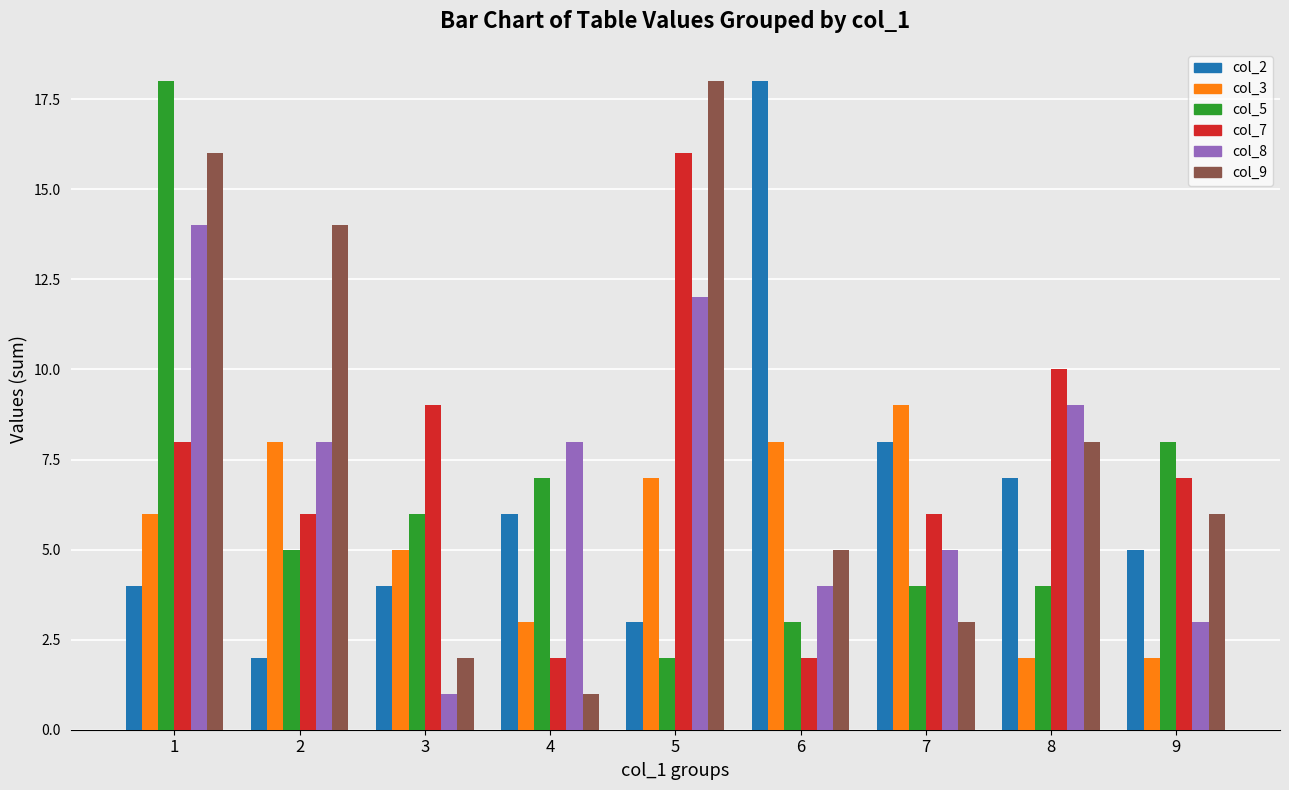

Rank the series at 8 from highest to lowest value.

col_7, col_8, col_9, col_2, col_5, col_3